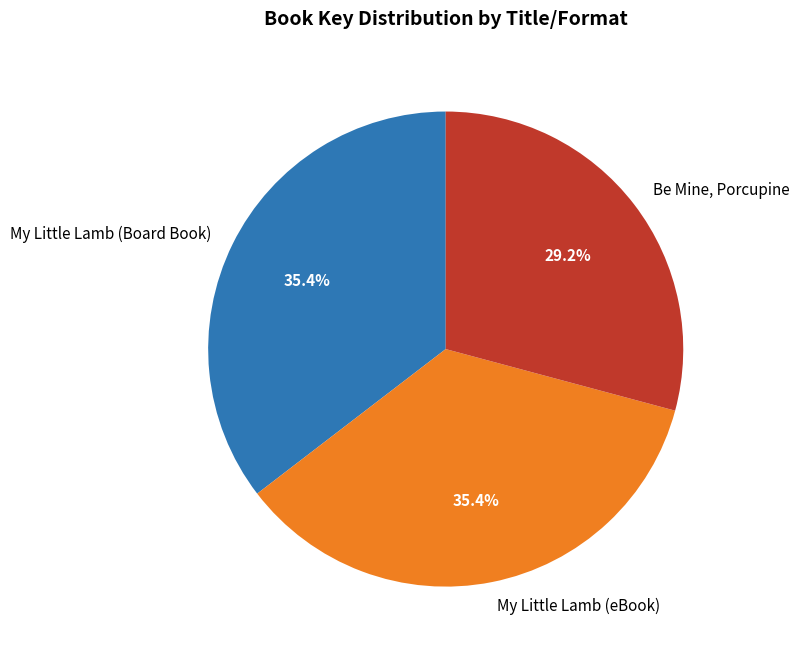

What percentage is the My Little Lamb (Board Book) slice, to the nearest percent?

35%